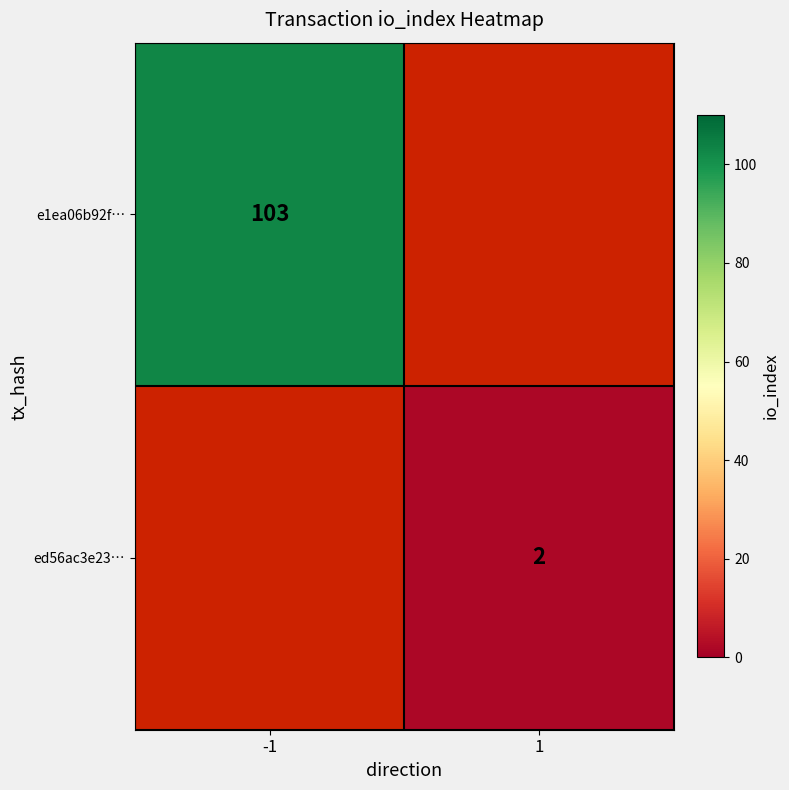

Is it true that ed56ac3e23… equals 3.0 at 1?

False